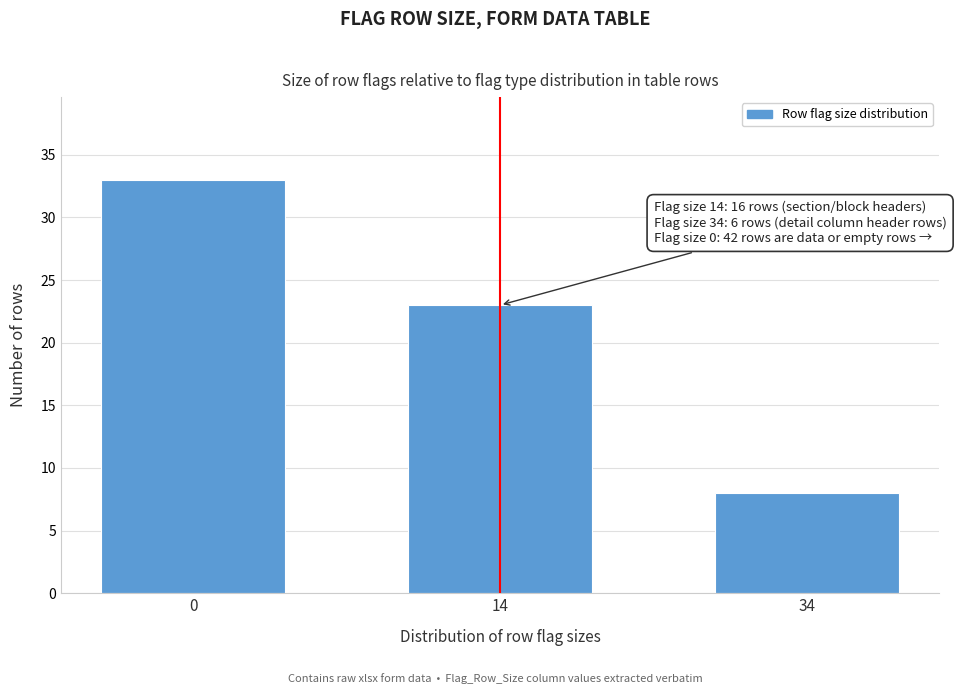

Reading left to right, transcribe all the data shown in this chart.

0=33	14=23	34=8